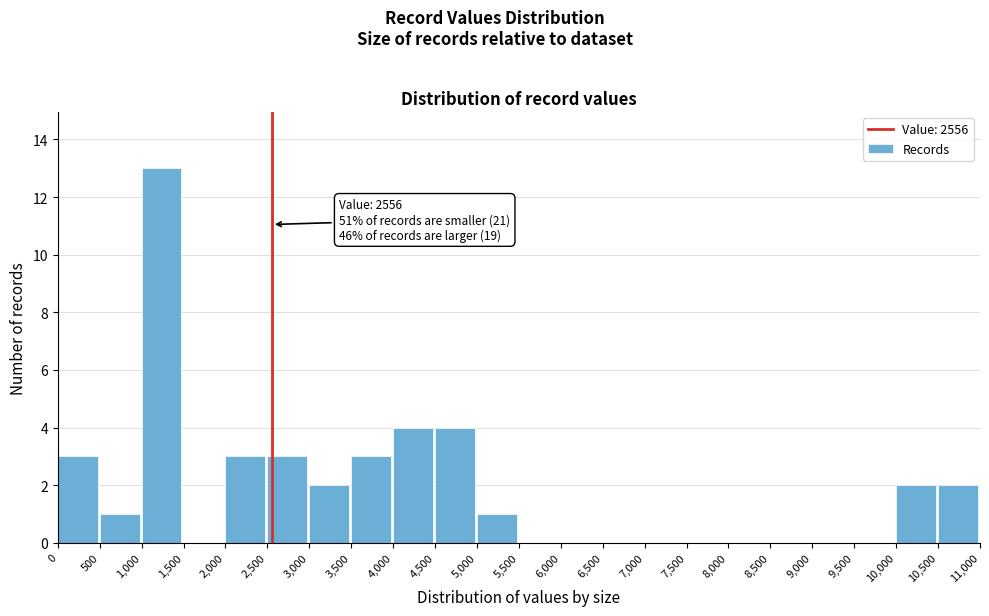

Which range on the x-axis has the tallest bar?

1,000 to 1,500